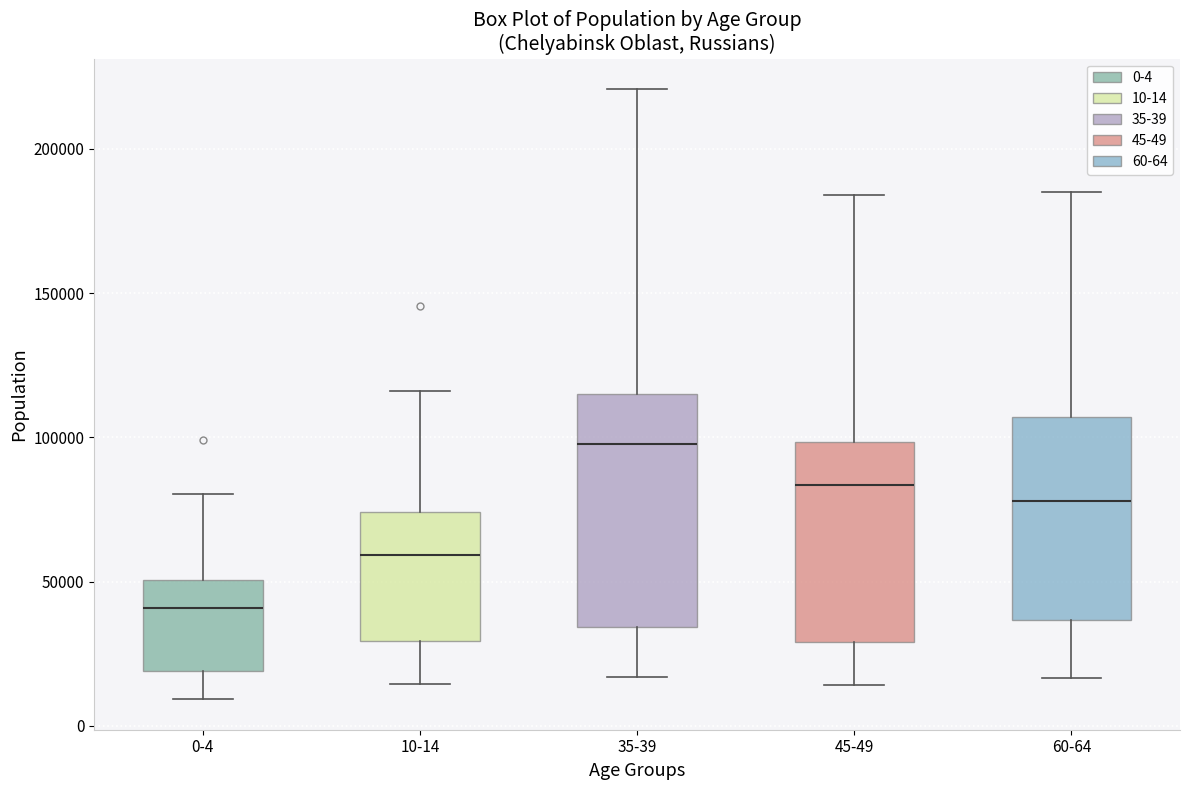

Which box is the tallest, from its lower edge to its upper edge?

35-39